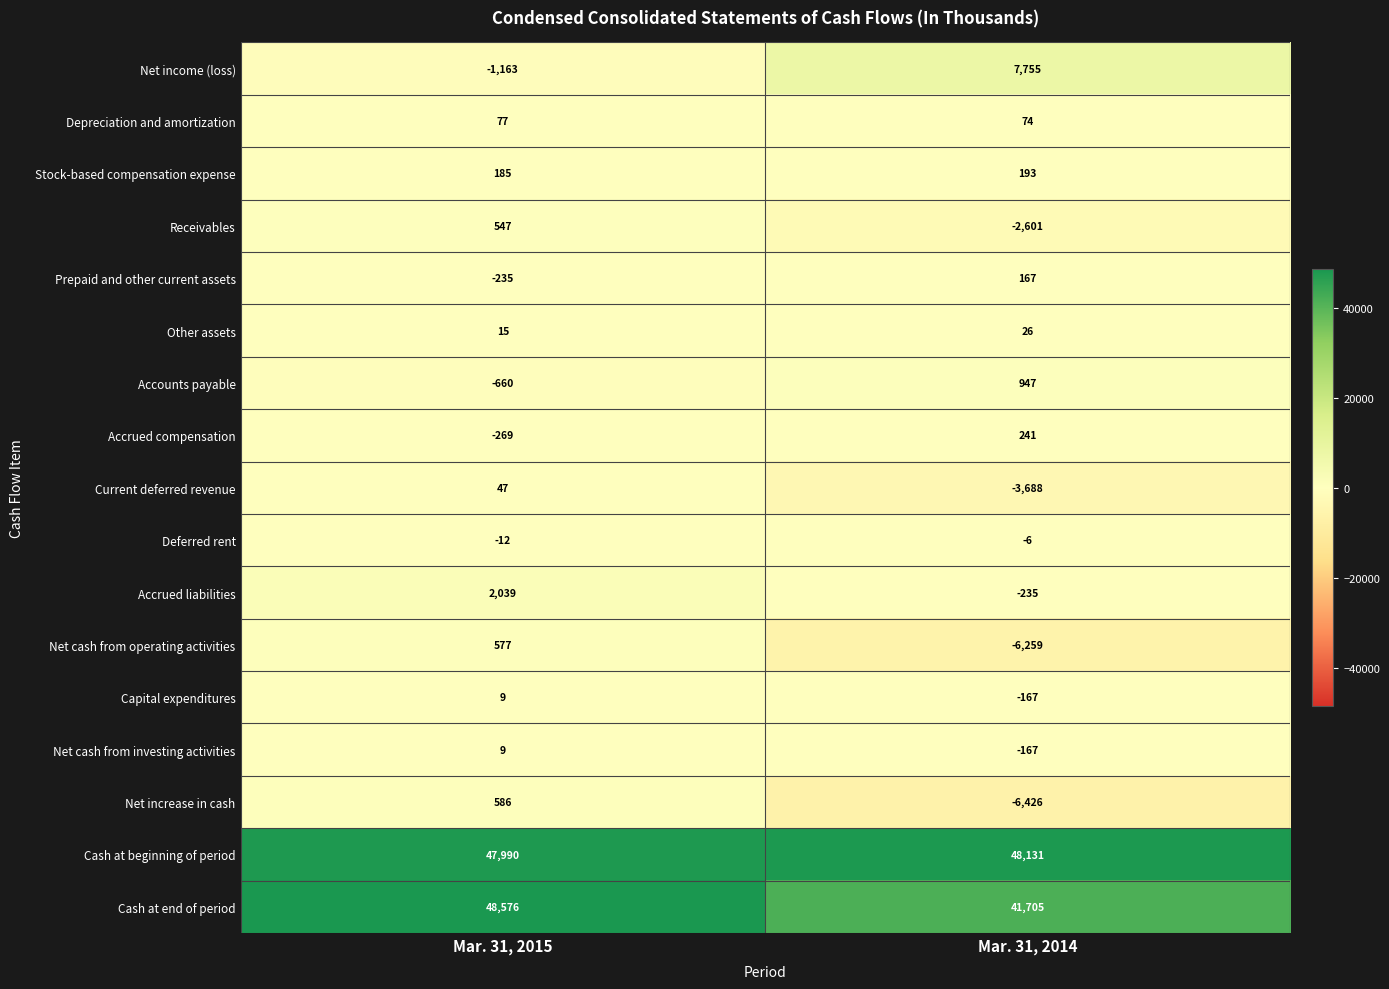

What is the sum of all Capital expenditures values?

-158